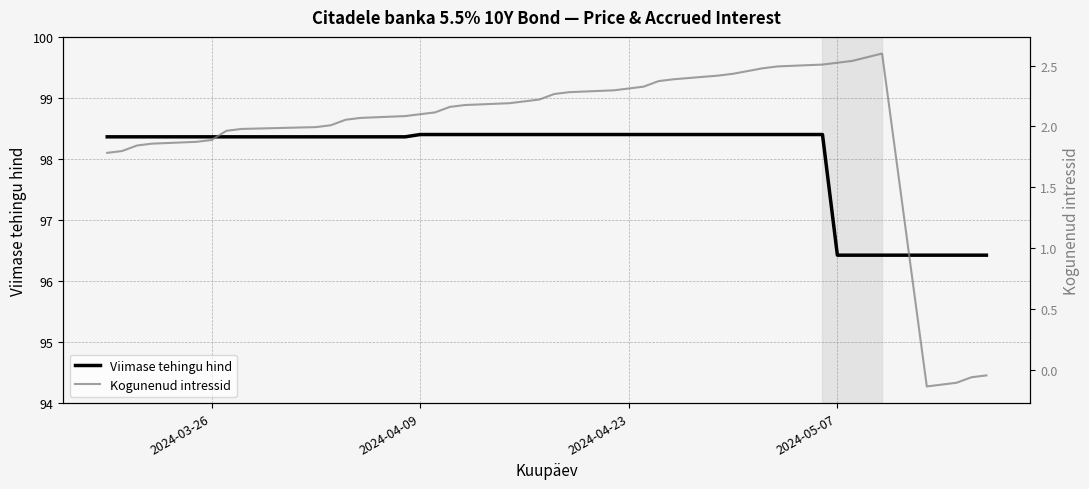

The Viimase tehingu hind series shows 98.4 at 2024-03-26. True or false?

True